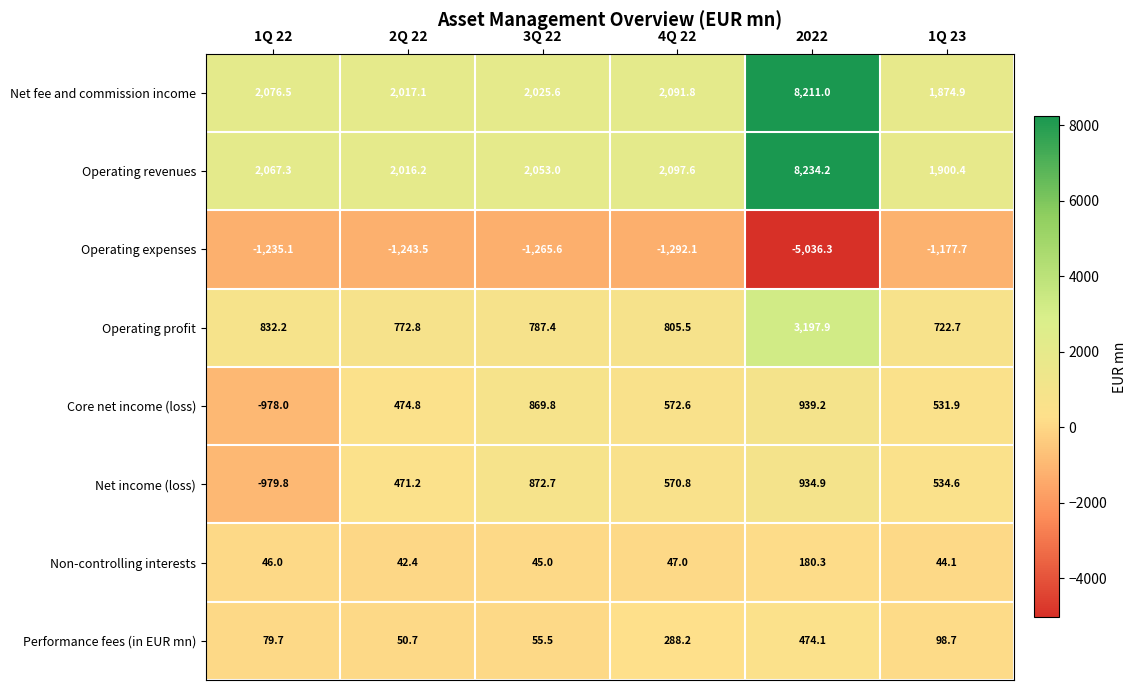

How many categories are shown in the chart?

6